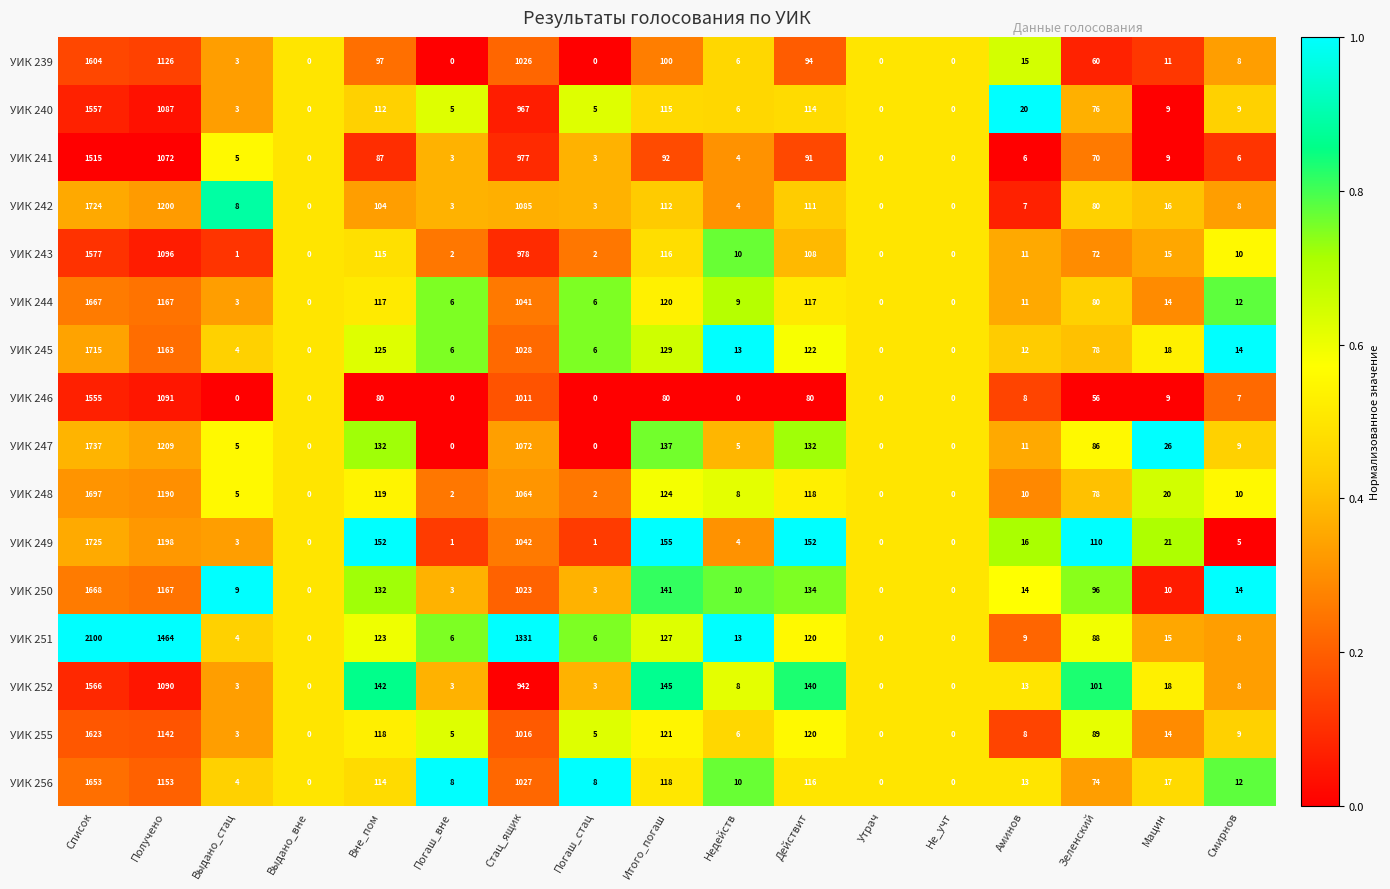

Between Действит and Зеленский, which series saw the biggest shift?

УИК 247